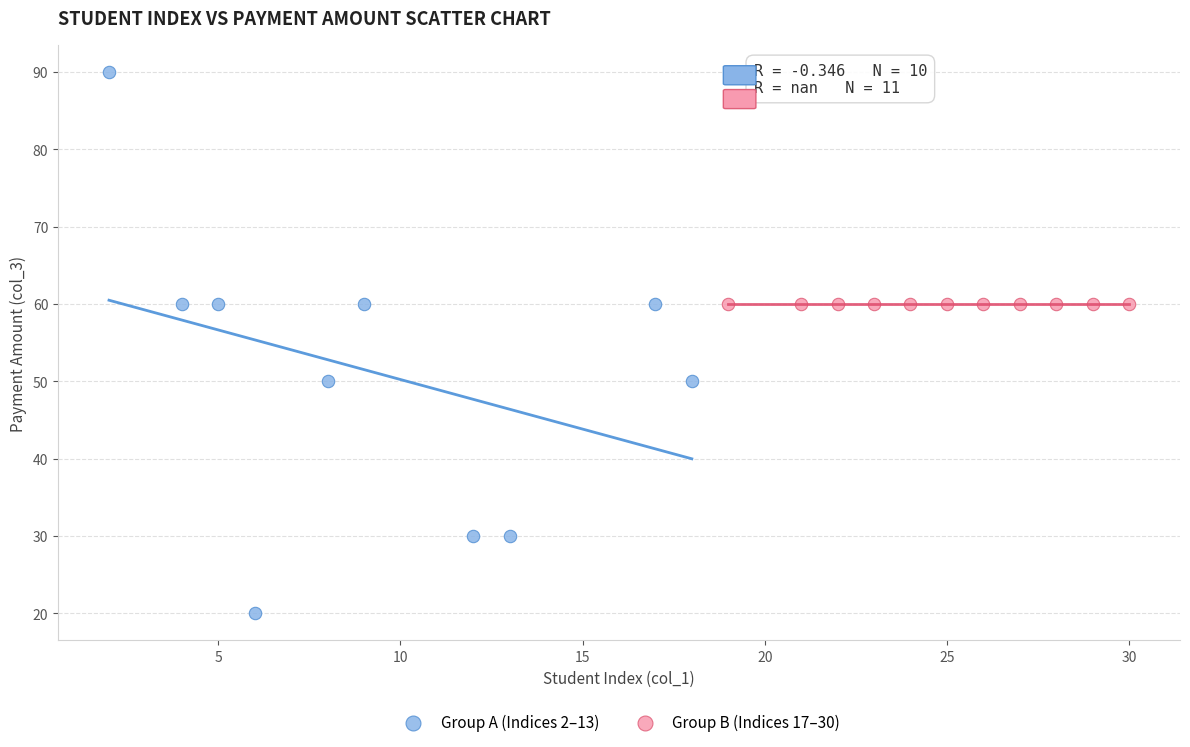

Which series contains the highest Y value?

Group A (Indices 2–13)